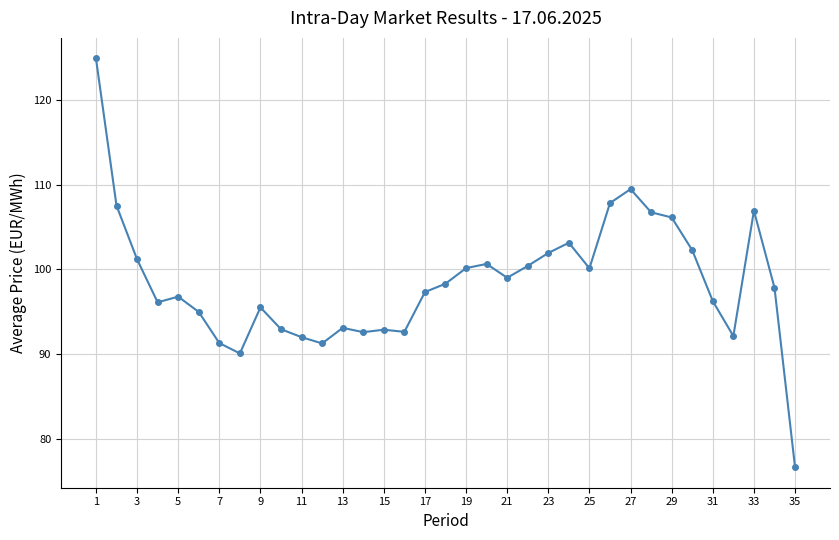

How many distinct data groups are displayed?

1